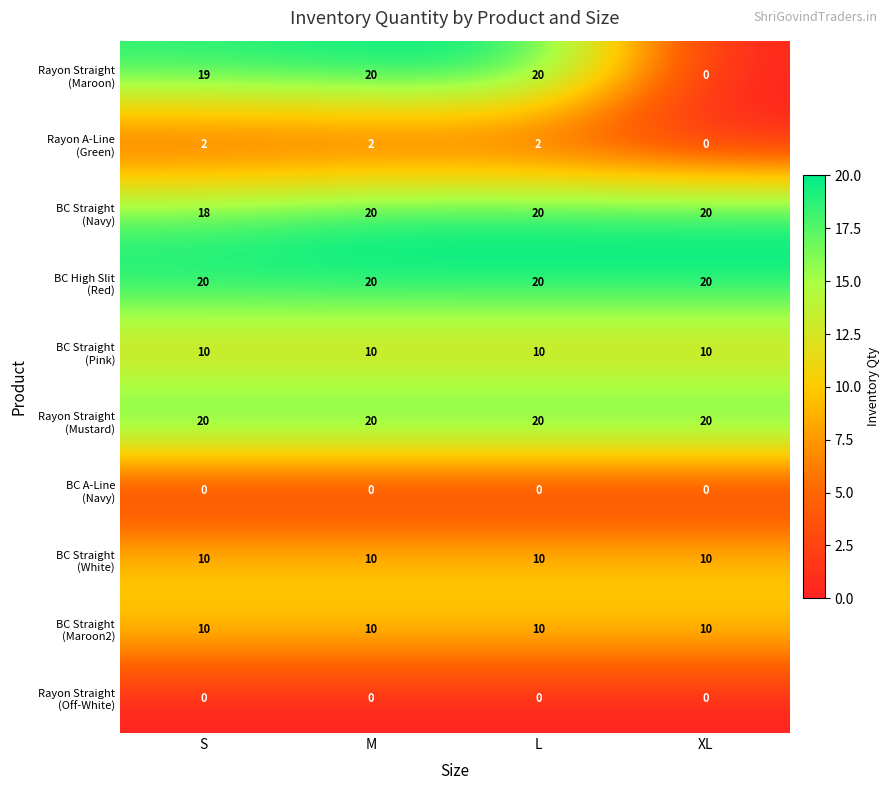

At how many categories does at least one series exceed 1?

4